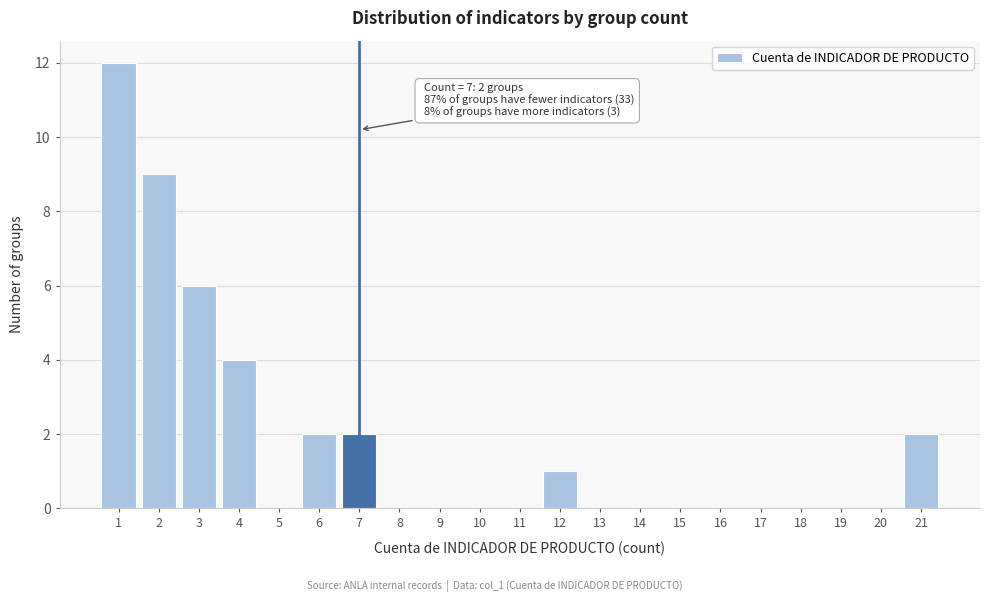

Which range on the x-axis has the tallest bar?

0.5 to 1.5